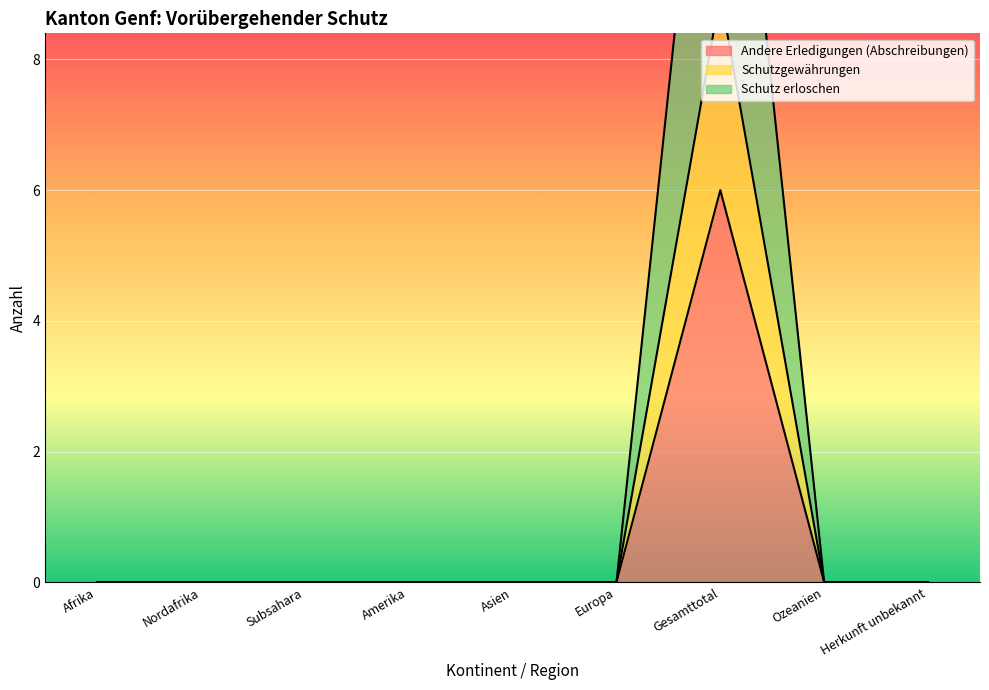

Which series has the largest range (max minus min)?

Schutz erloschen